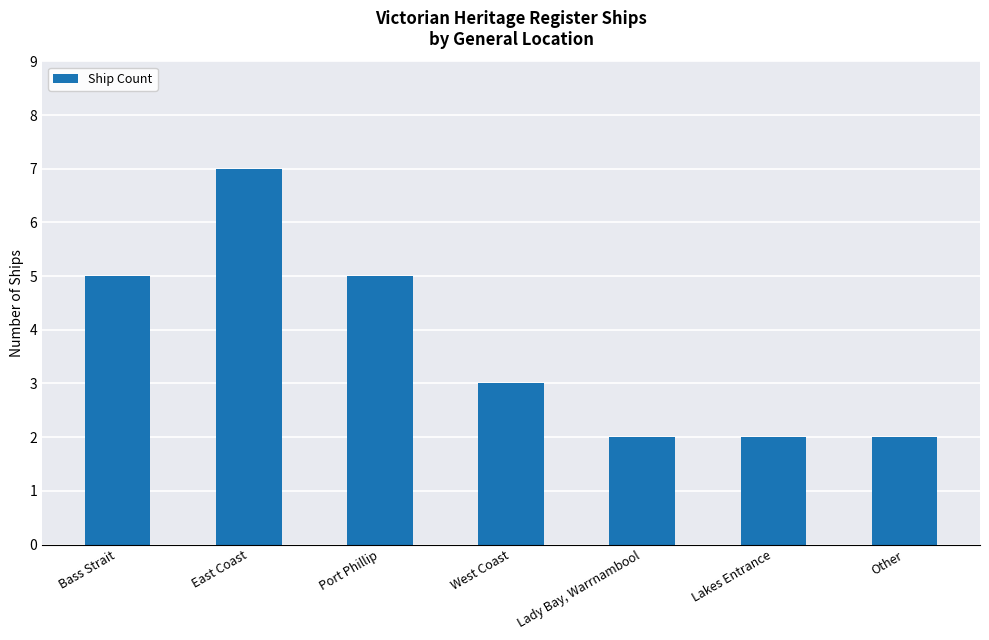

What is the sum of the values at Bass Strait and Port Phillip?

10